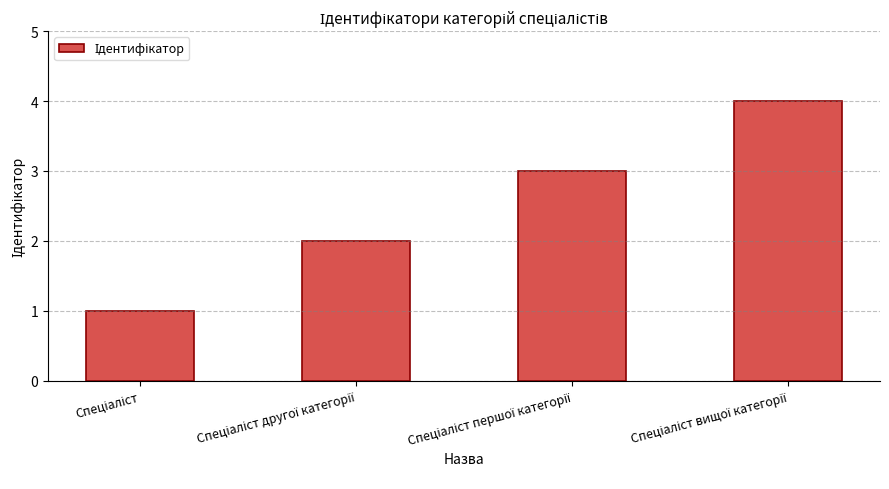

What is the greatest value displayed?

4